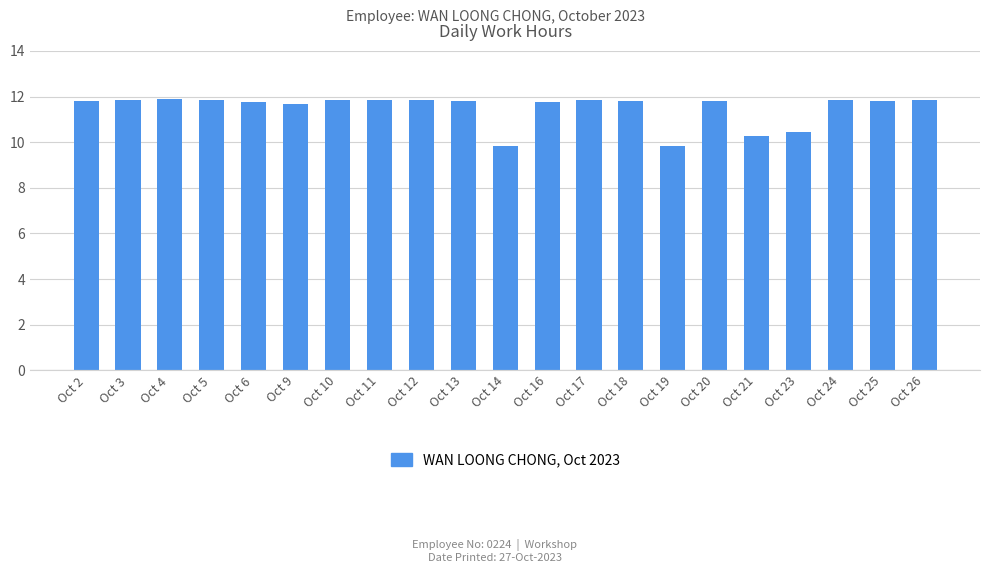

Where does the data first go above 11?

Oct 2